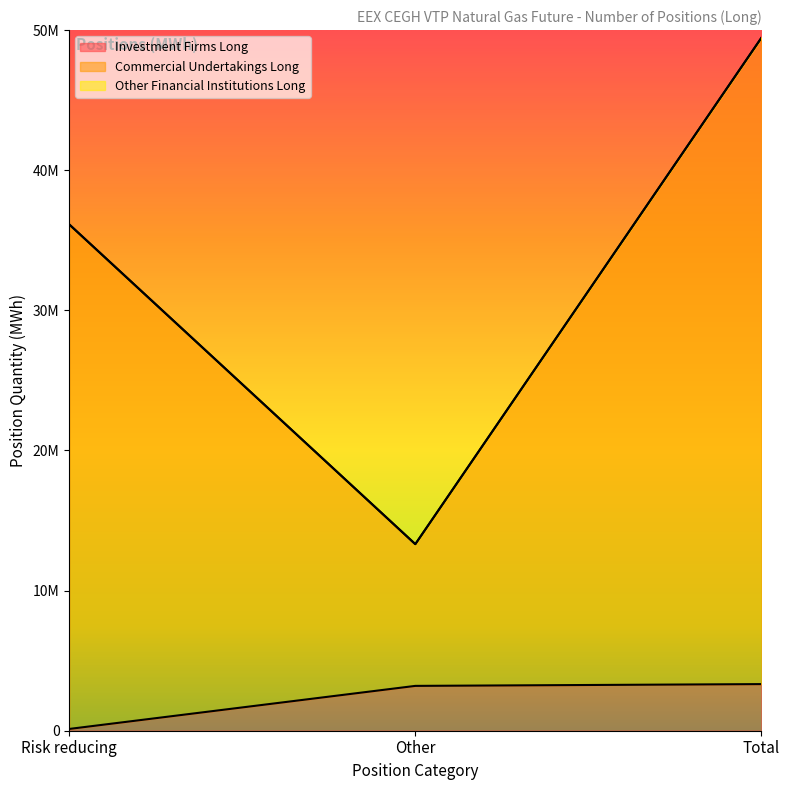

What is the maximum value for Commercial Undertakings Long?

49445896